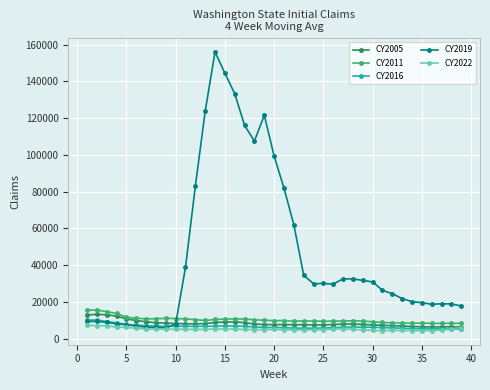

Count the number of categories in the chart.

39